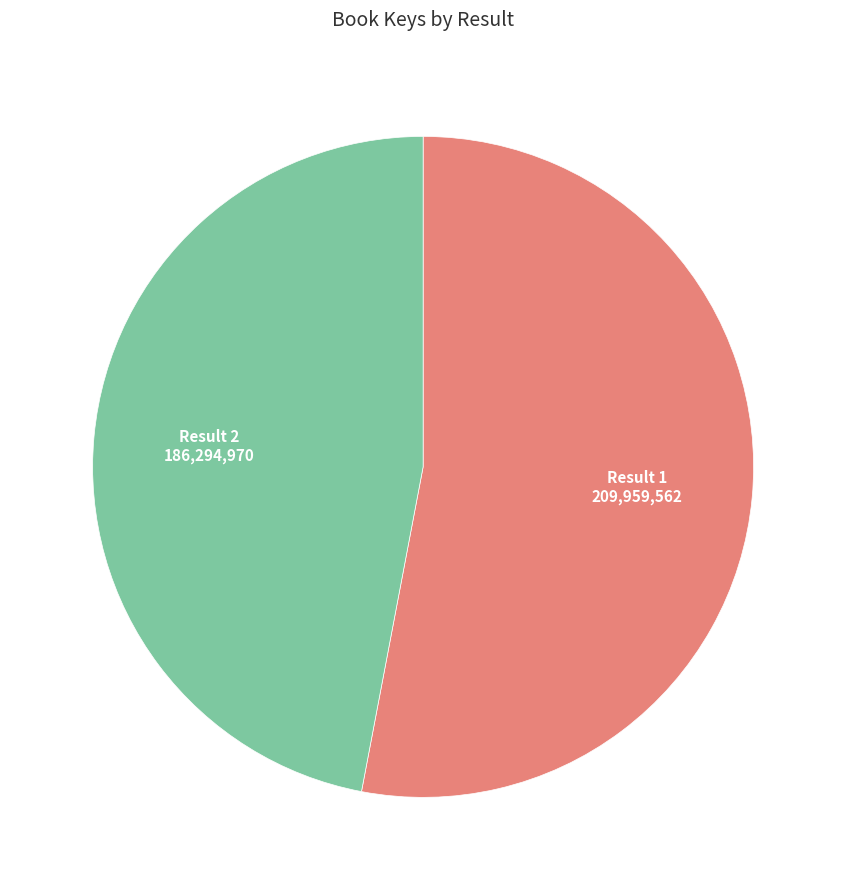

Count the number of slices in the pie.

2